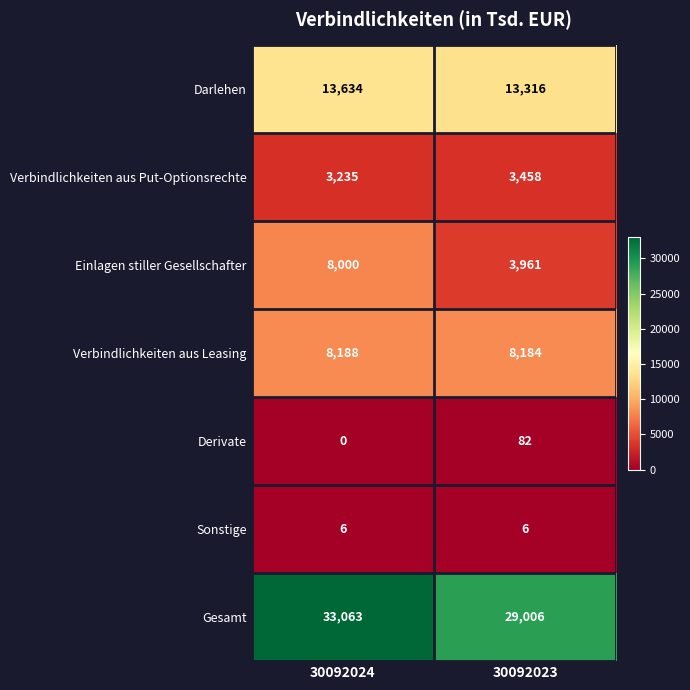

Reading right to left, list all the values displayed in this chart.

Darlehen: 13316	13634
Verbindlichkeiten aus Put-Optionsrechte: 3458	3235
Einlagen stiller Gesellschafter: 3961	8000
Verbindlichkeiten aus Leasing: 8184	8188
Derivate: 82	0
Sonstige: 6	6
Gesamt: 29006	33063